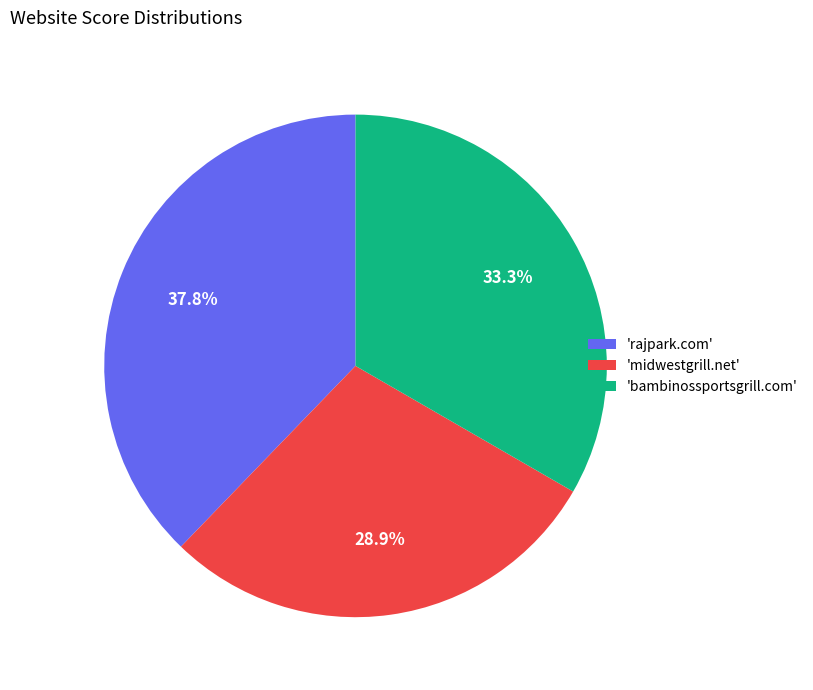

Combined, do 'rajpark.com' and 'bambinossportsgrill.com' account for over 50%?

Yes